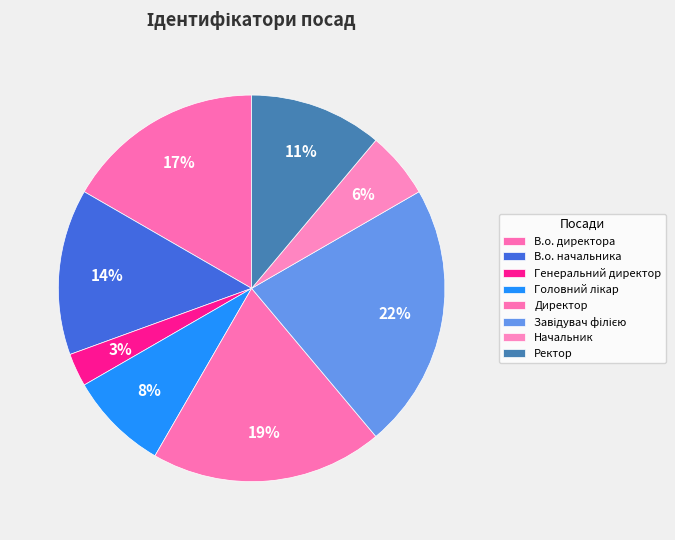

Rank the categories by value from highest to lowest.

Завідувач філією, Директор, В.о. директора, В.о. начальника, Ректор, Головний лікар, Начальник, Генеральний директор